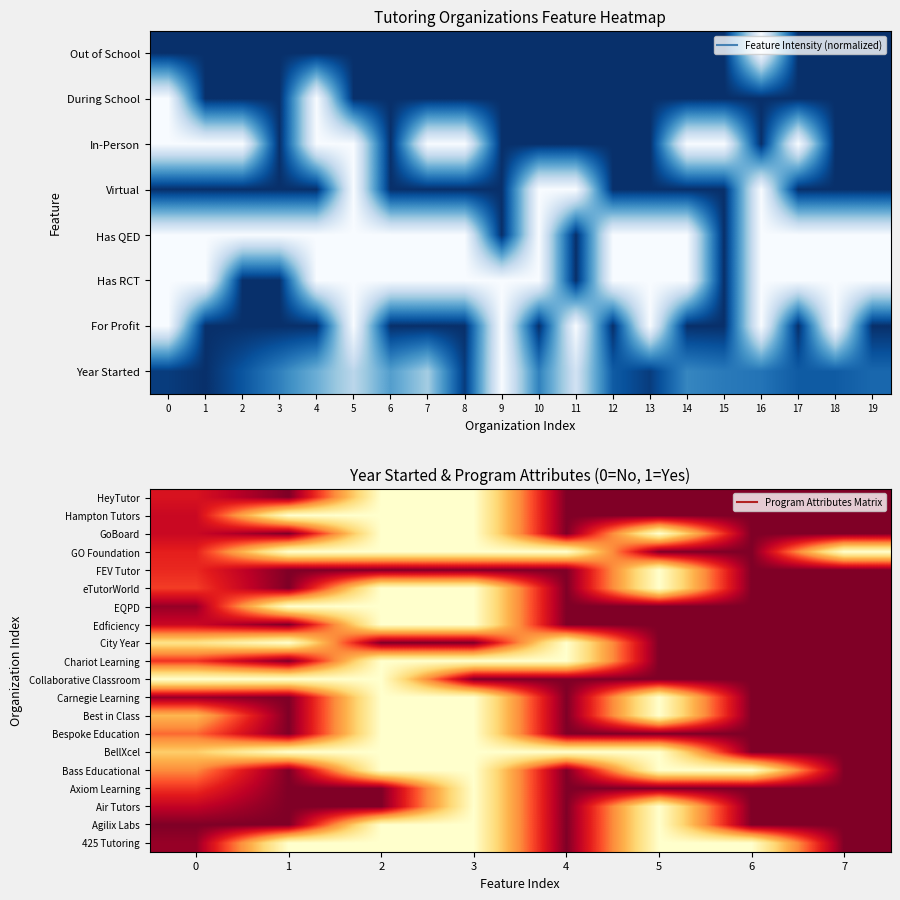

Where is Hampton Tutors nearest to the value 0?

1